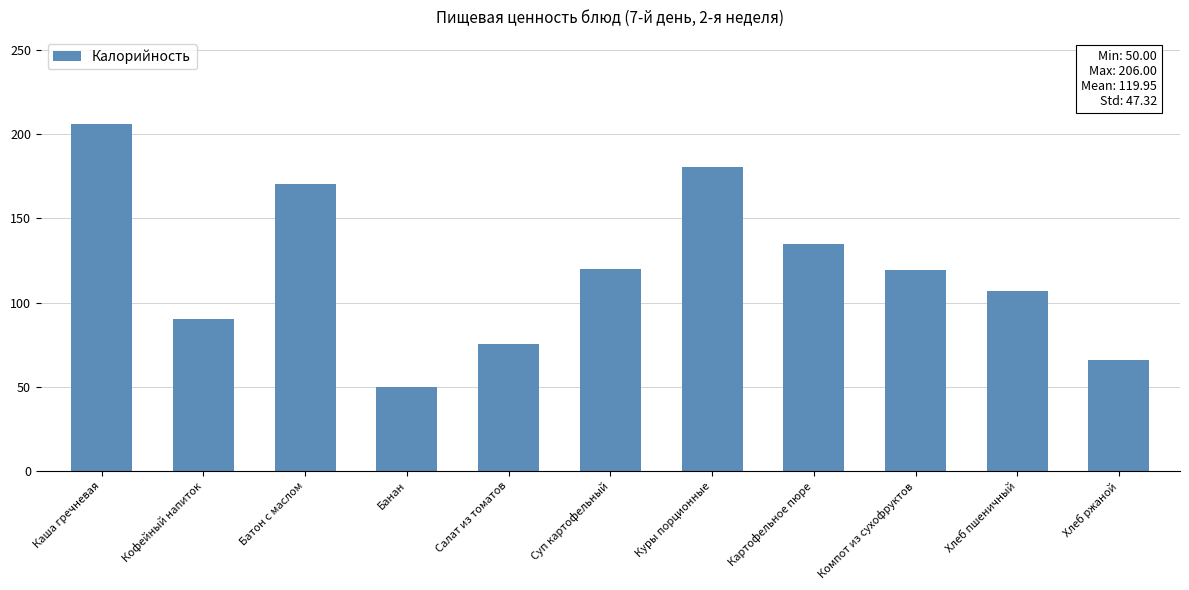

Which category has the highest value across all series?

Каша гречневая